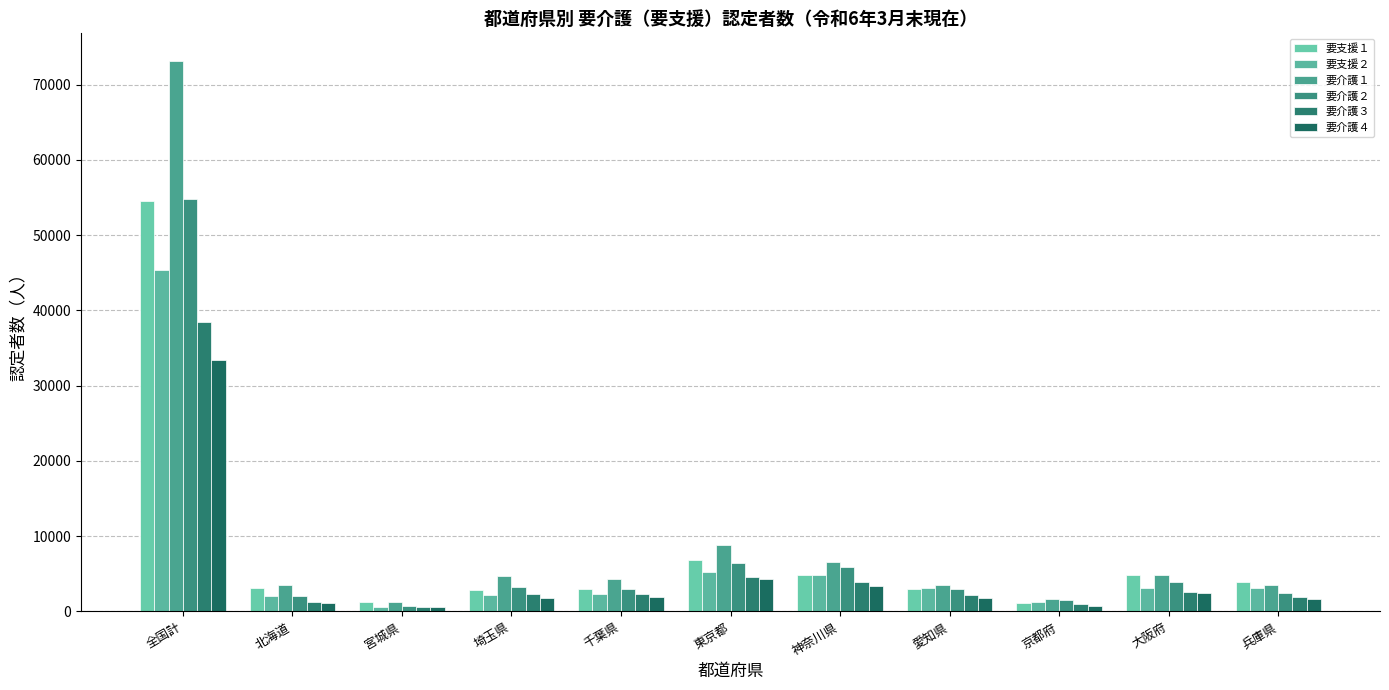

What is the difference between the second highest and minimum values in the 要支援２ series?

4531